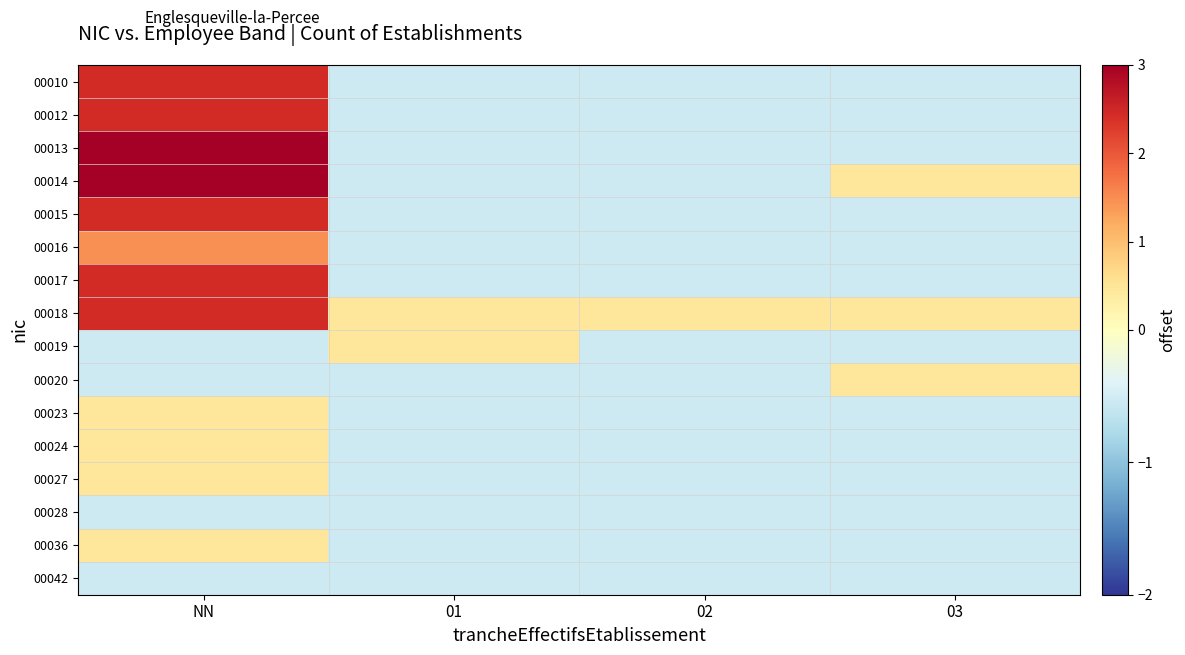

At 02, list the series in order from largest to smallest.

00018, 00010, 00012, 00013, 00014, 00015, 00016, 00017, 00019, 00020, 00023, 00024, 00027, 00028, 00036, 00042